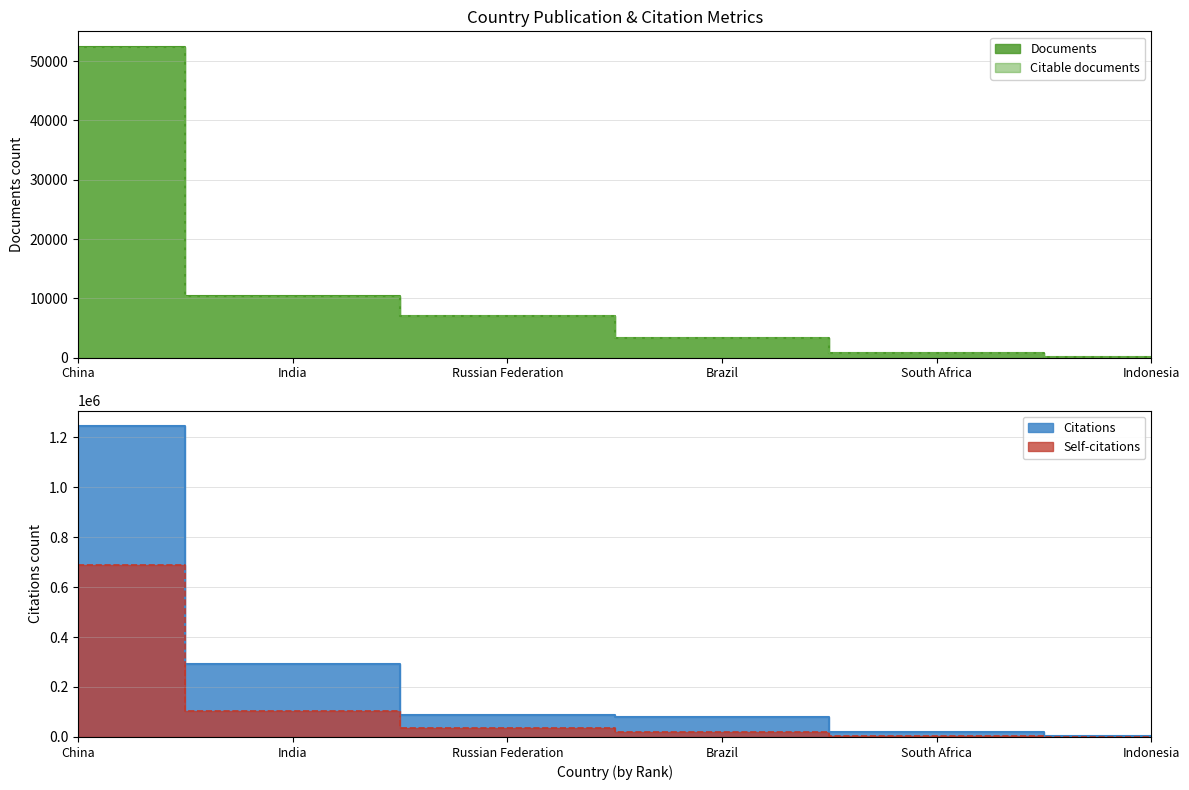

Reading left to right, transcribe all the data shown in this chart.

Documents: 52381	10371	7047	3337	765	165
Citable documents: 52153	10256	6999	3299	759	165
Citations: 1243987	293428	89560	78528	19815	2844
Self-citations: 686676	103482	34619	18341	2943	740